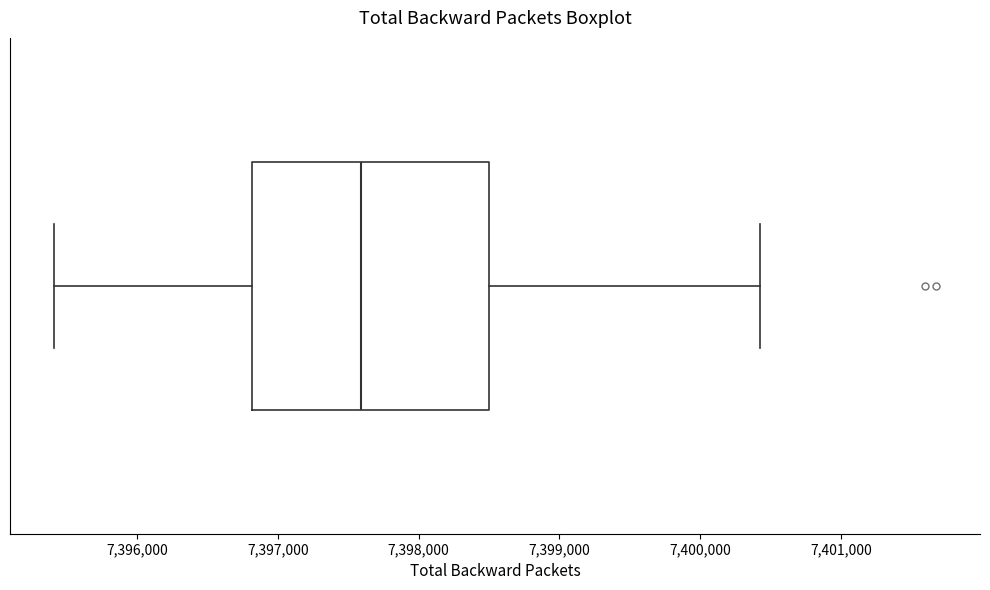

Read this box plot against the x-axis: the position of the median line, the range covered by the box, and the ends of both whiskers. The values are not printed on the chart, so give them approximately, as read against the axis.

median 7397600, box 7396800 to 7398500, whiskers 7395400 to 7400400